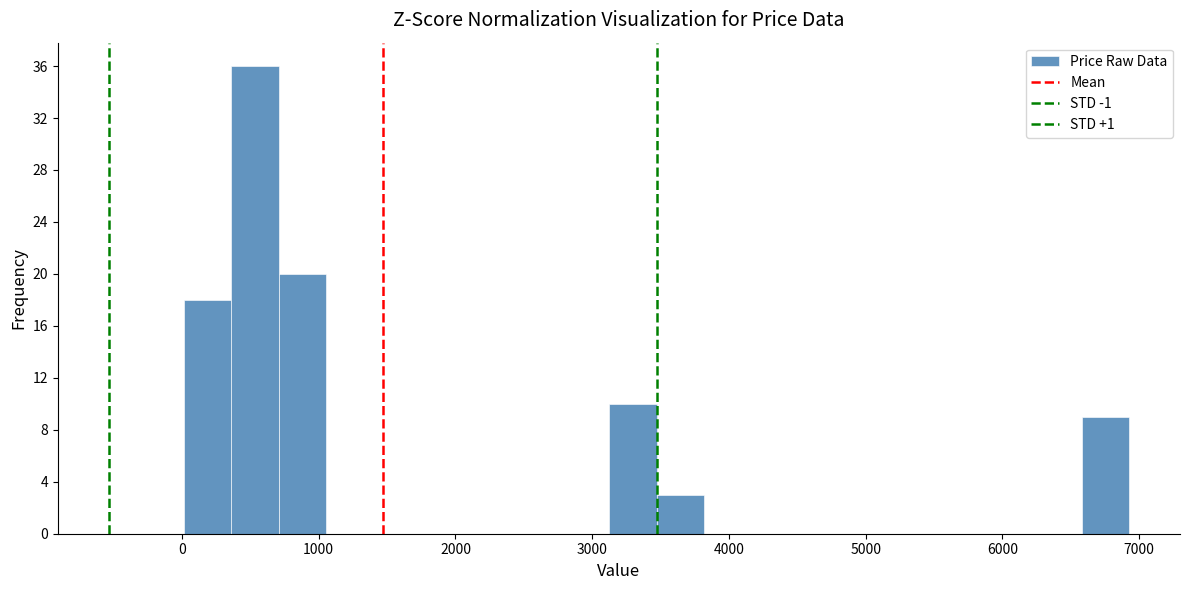

Around what value on the x-axis is the tallest bar? Give the approximate position of its centre, as read against the axis.

500